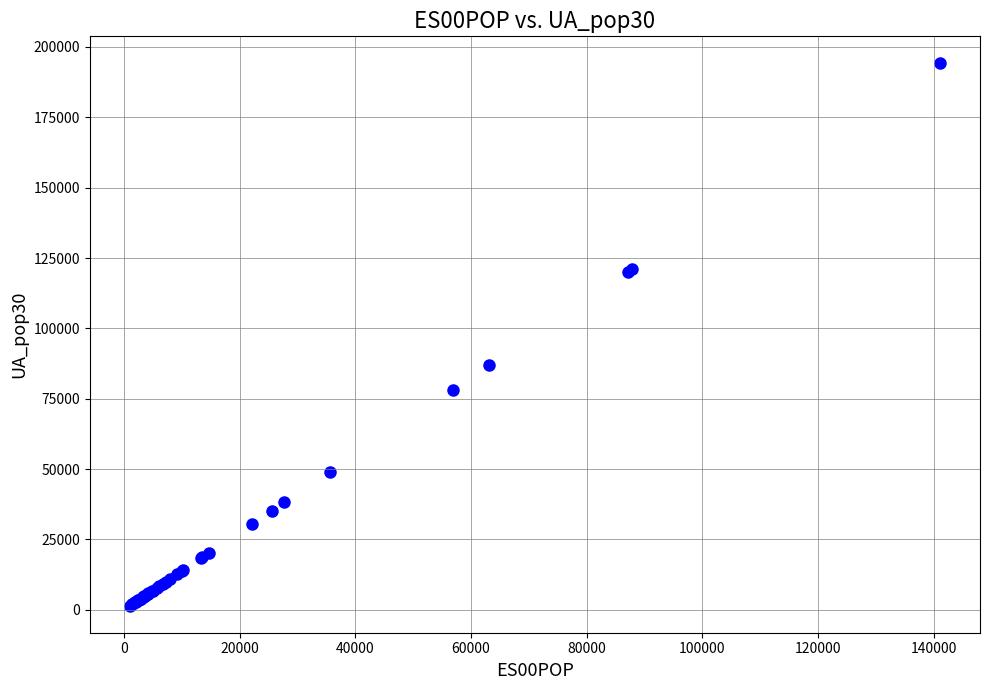

What Y value in the scatter plot is closest to 97810?

86961.7